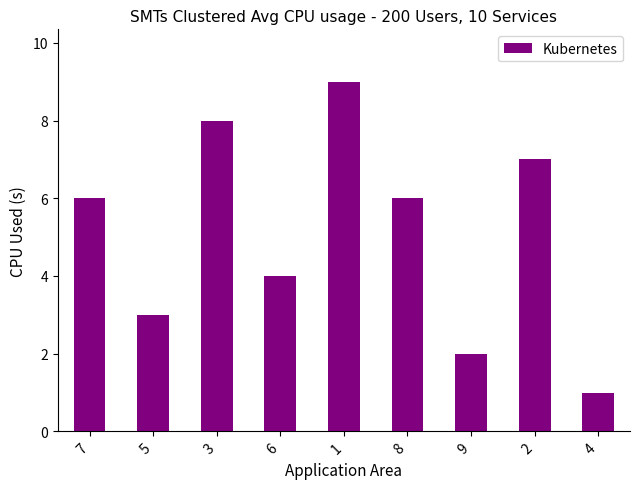

Count the number of categories in the chart.

9